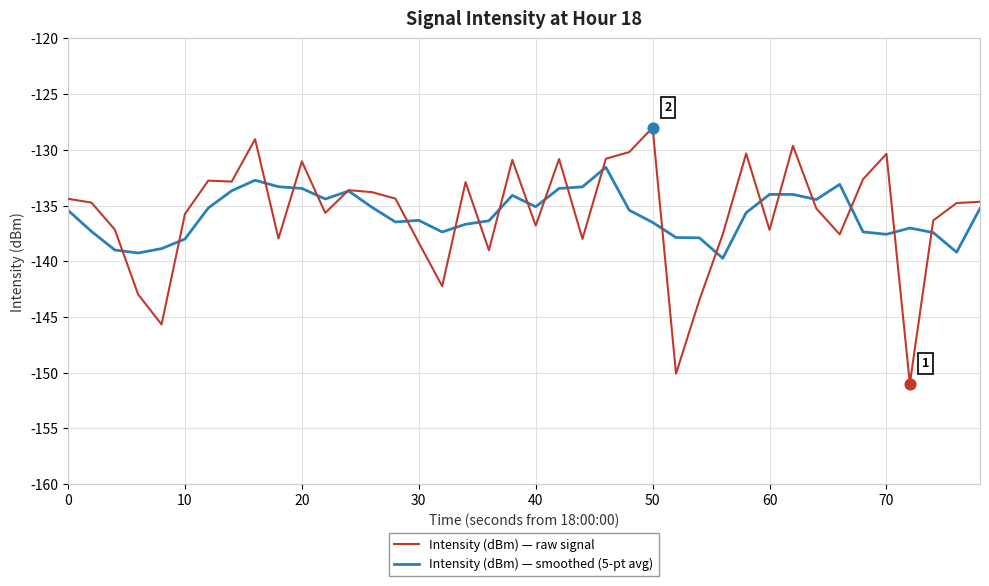

What is the smallest value displayed?

-151.0